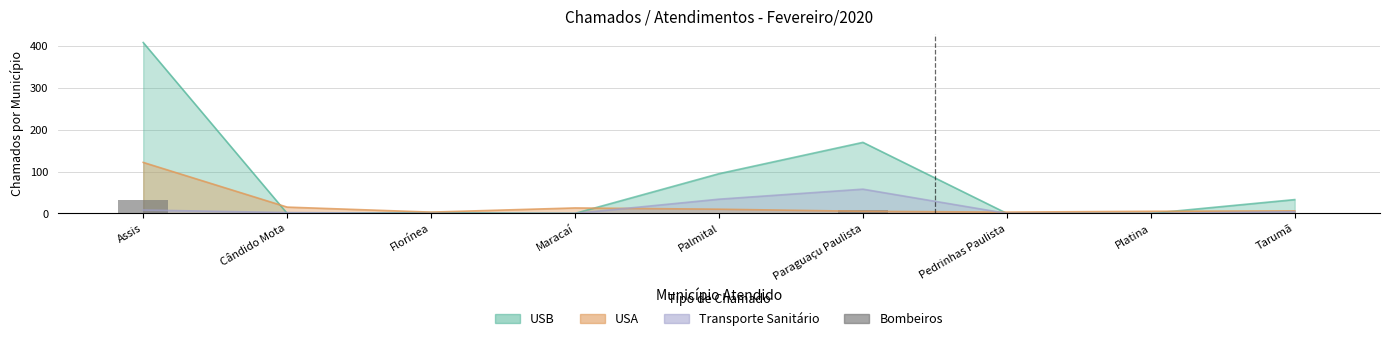

What is the average value?

5